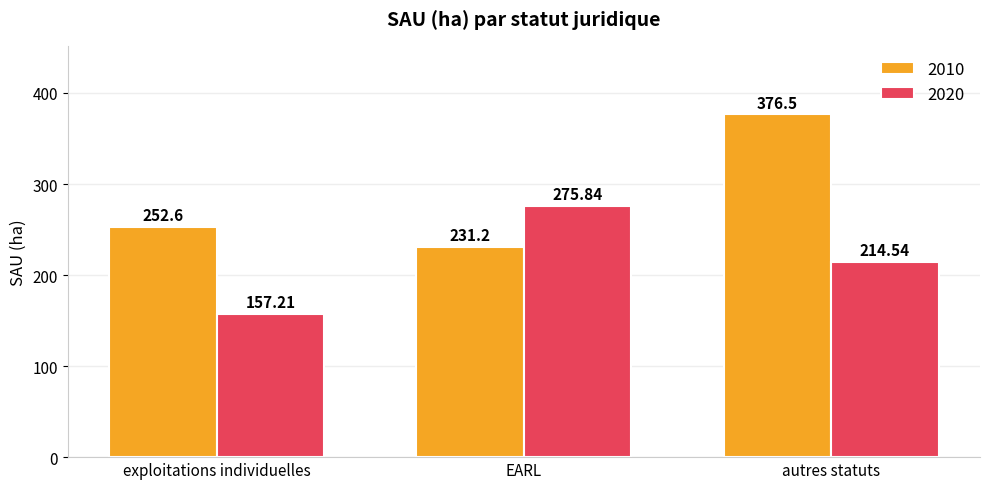

At which label does 2020 first exceed 214?

EARL